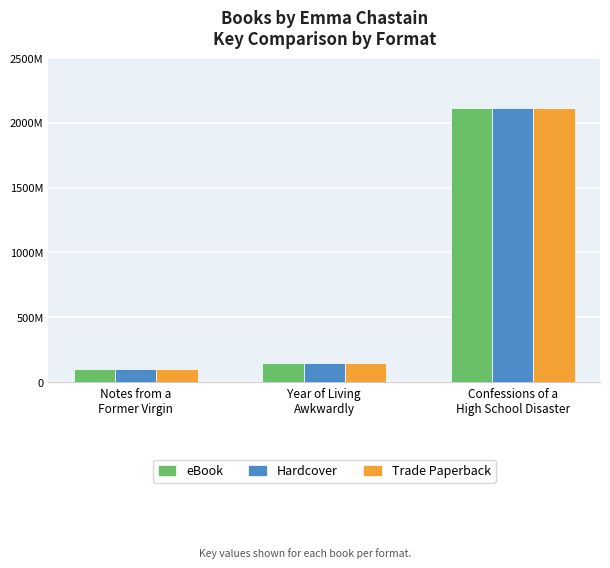

Are the bars grouped side by side (vs. stacked)?

Yes